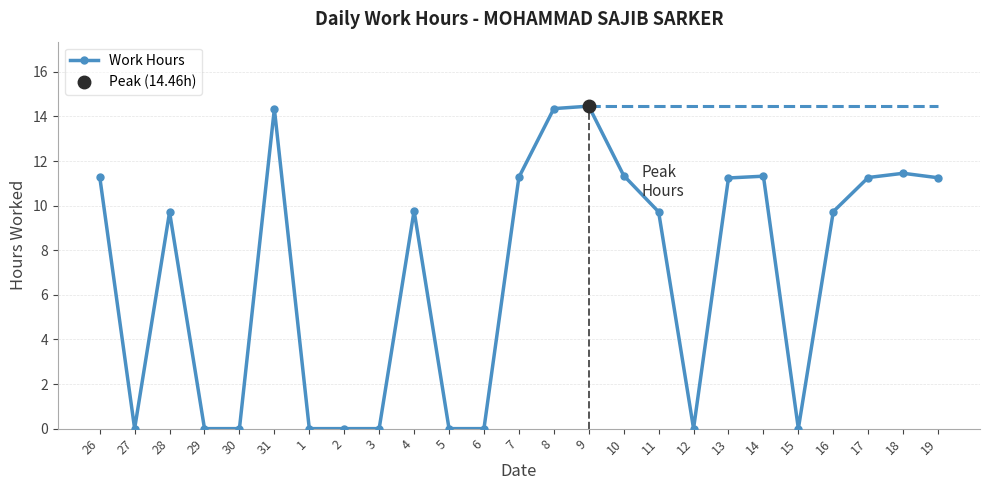

Read the value at 7.

11.3